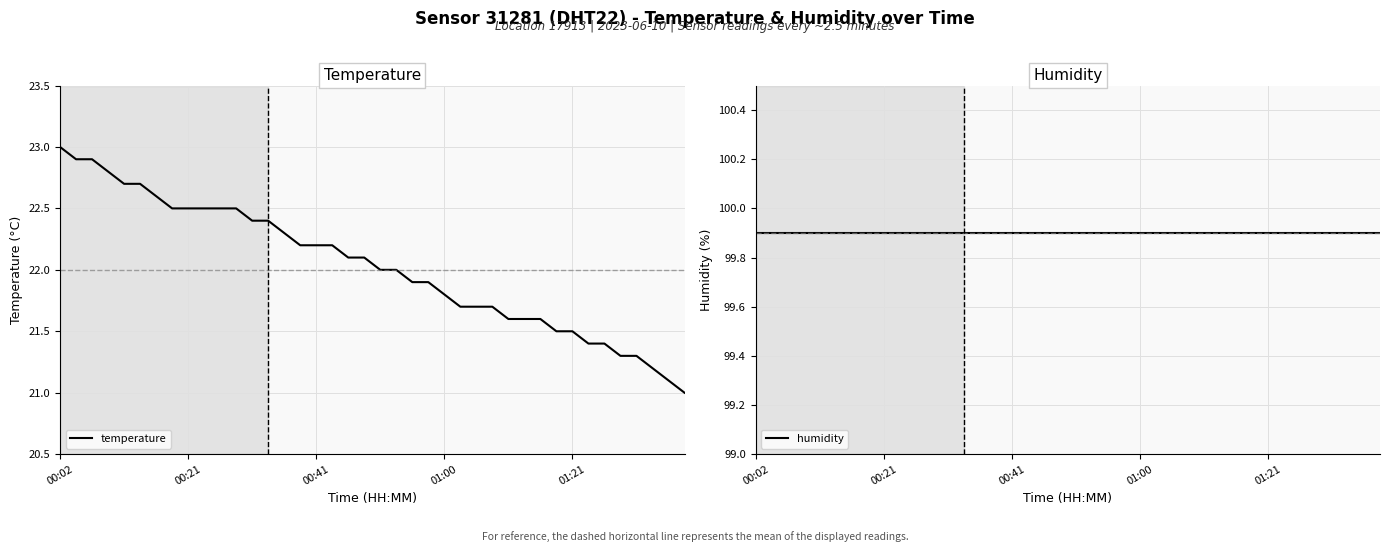

Which category has the highest value in the temperature series?

00:02